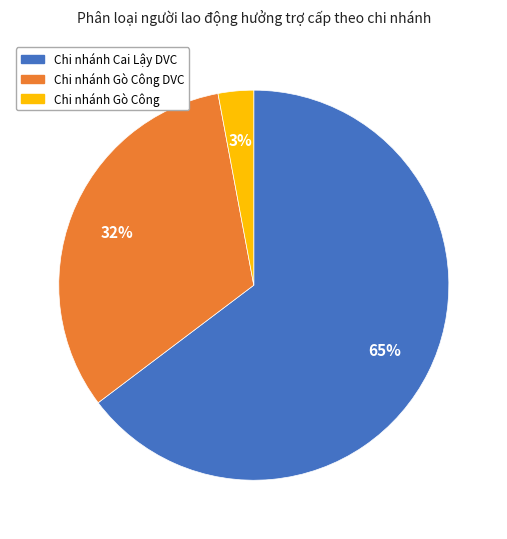

To the nearest percent, what is the difference between the largest and smallest slice percentages?

62%